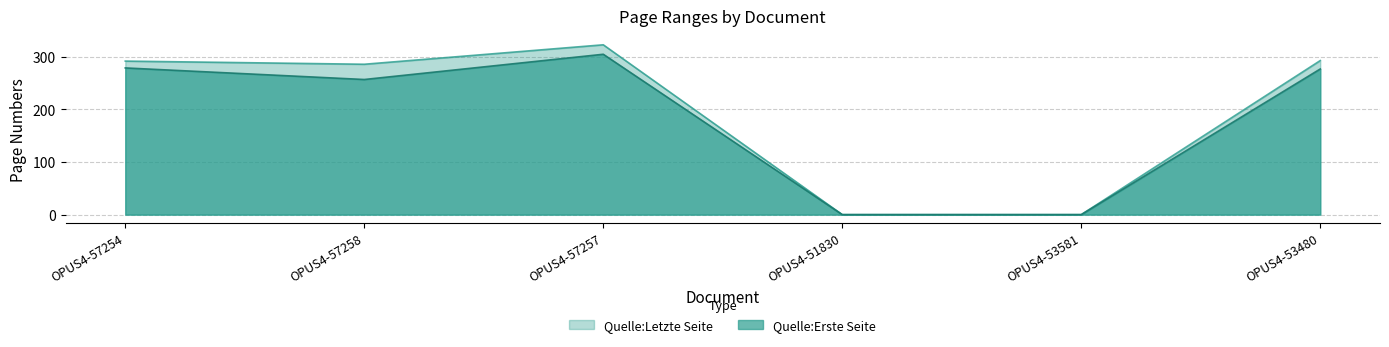

True or false: Quelle:Letzte Seite and Quelle:Erste Seite cross at least once.

False